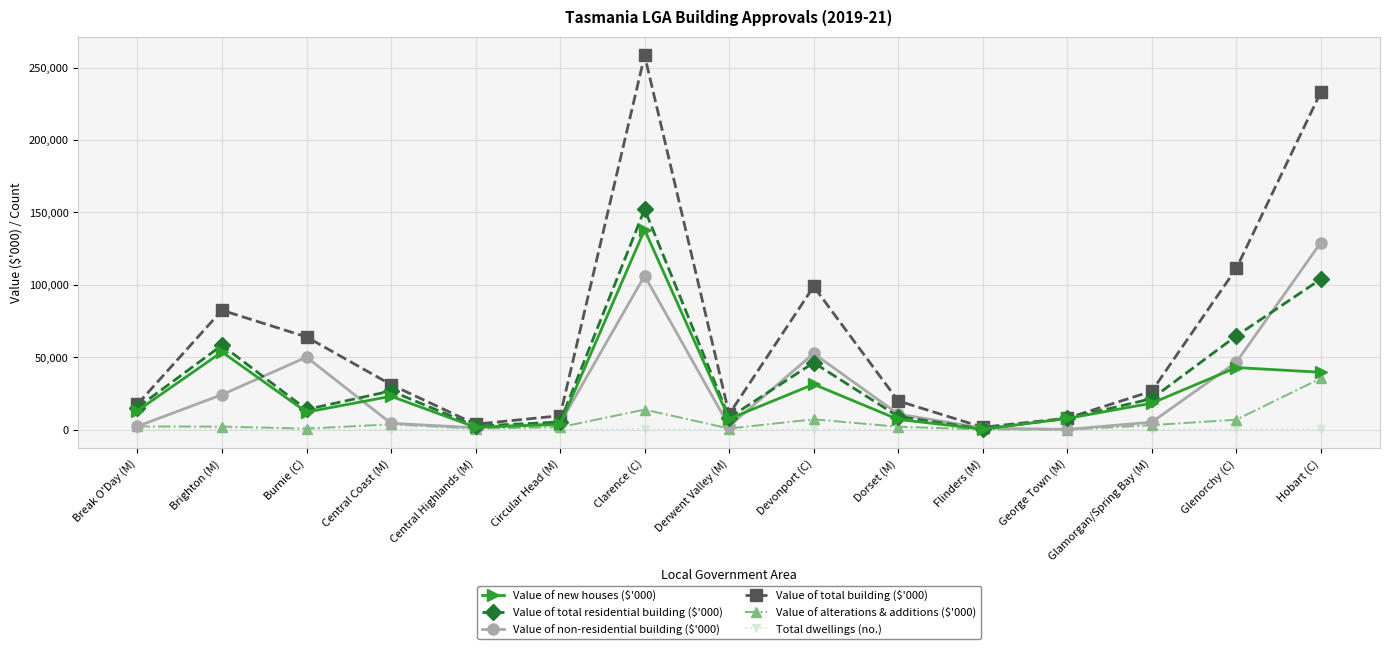

What is the value of the Value of non-residential building ($'000) point at the 10th from the left?

10757.8